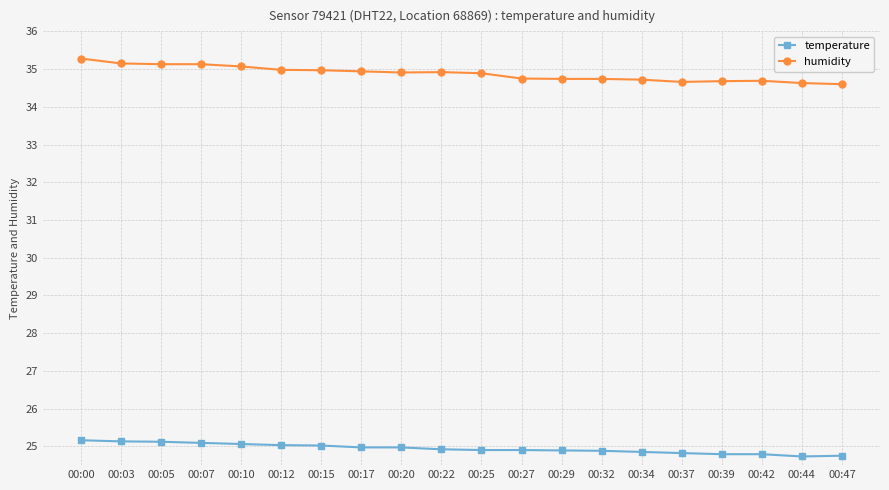

Which category has the highest value in the humidity series?

00:00